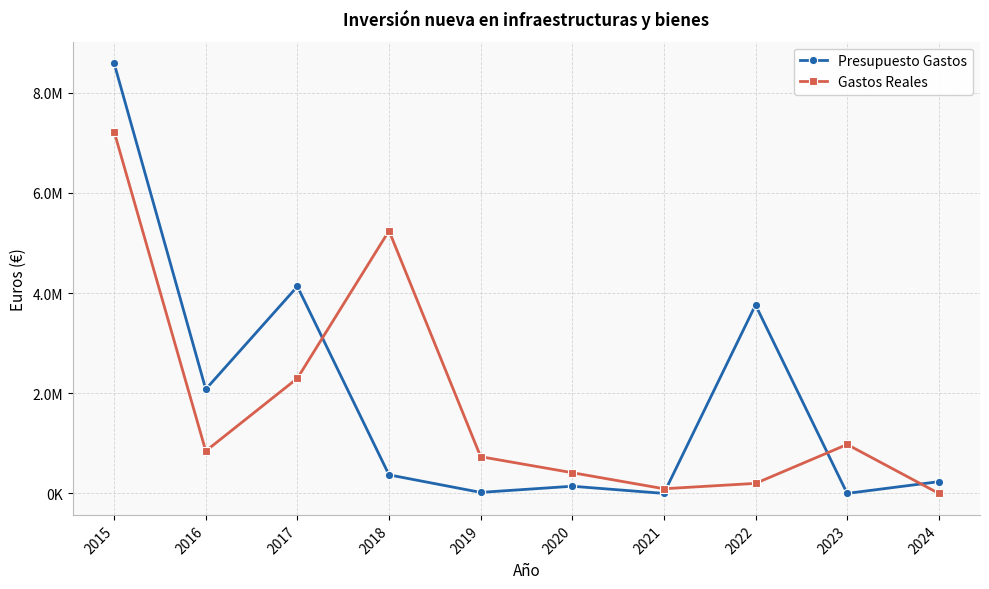

True or false: Presupuesto Gastos and Gastos Reales intersect in this chart.

True